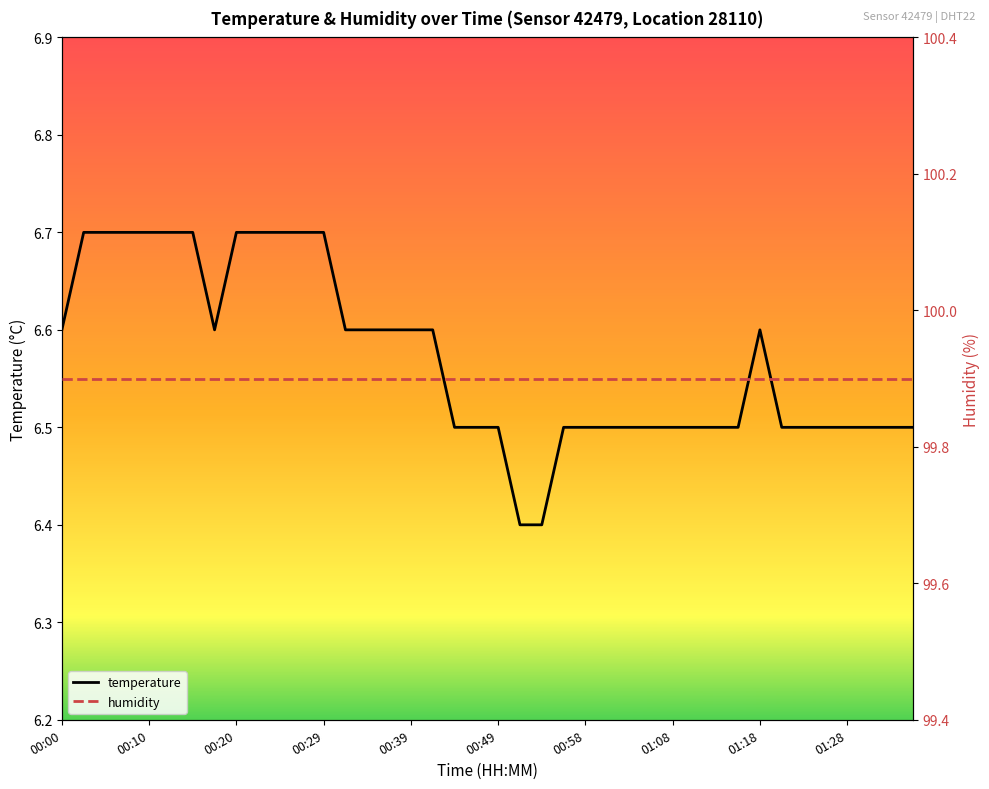

At 27, list the series in order from largest to smallest.

humidity, temperature